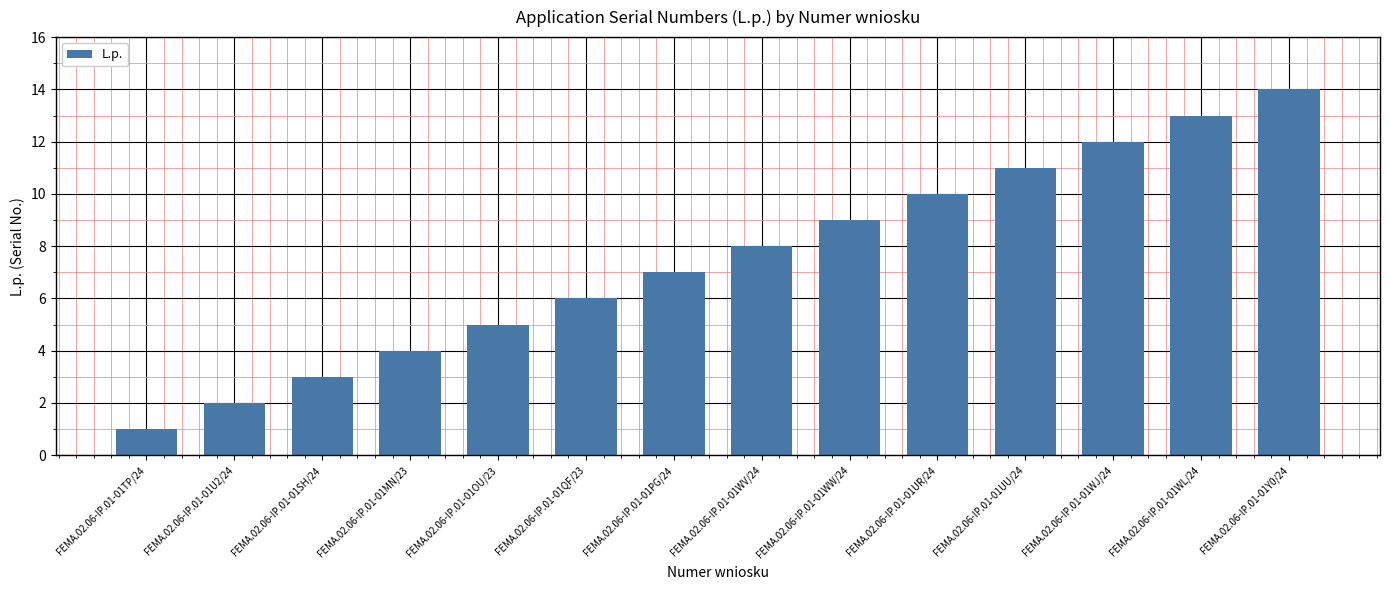

Between FEMA.02.06-IP.01-01Y0/24 and FEMA.02.06-IP.01-01UU/24, which is larger?

FEMA.02.06-IP.01-01Y0/24